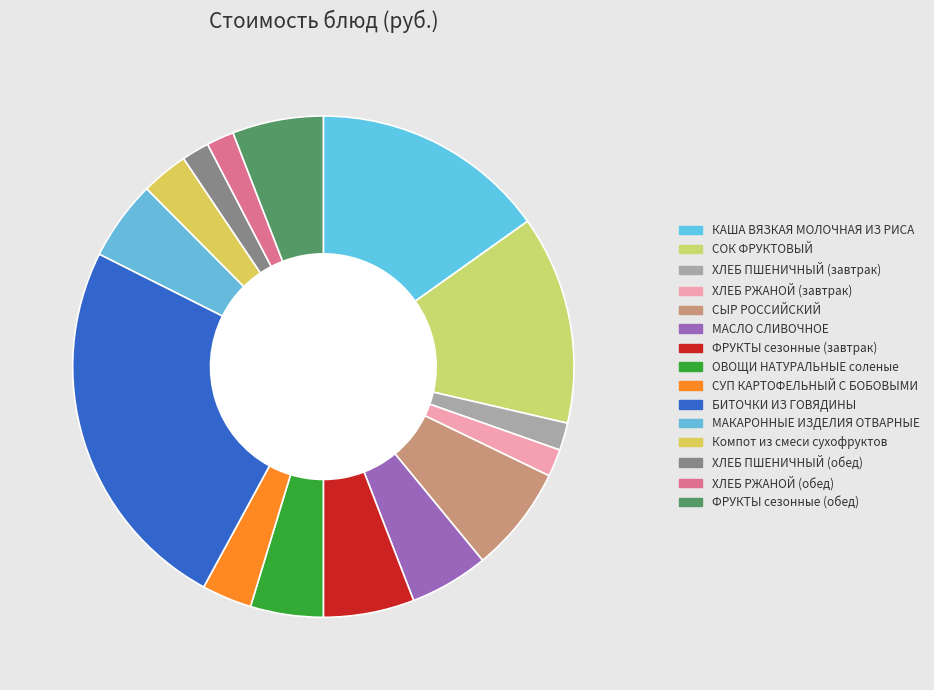

Which slice is the smallest?

ХЛЕБ ПШЕНИЧНЫЙ (завтрак)